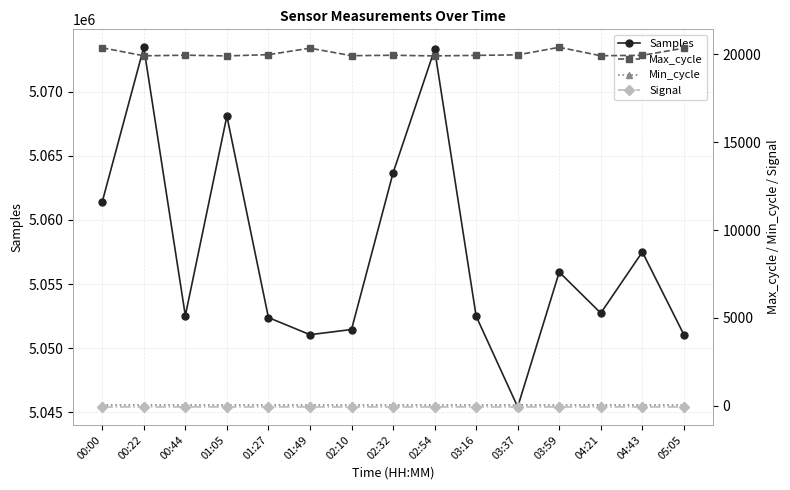

Which label corresponds to the smallest value in the chart?

01:05